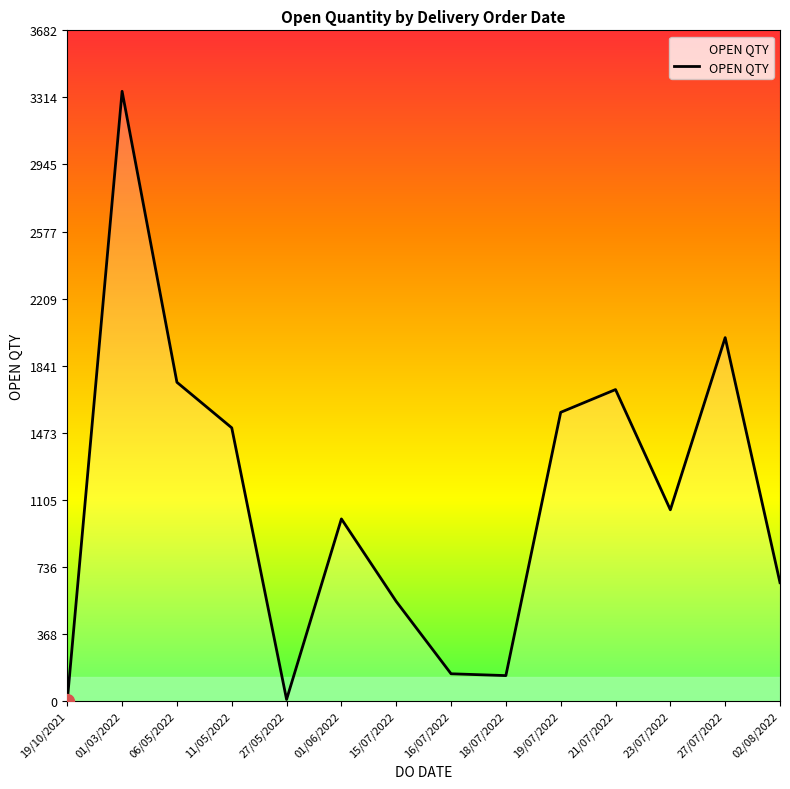

What is the approximate value at 19/07/2022?

1585